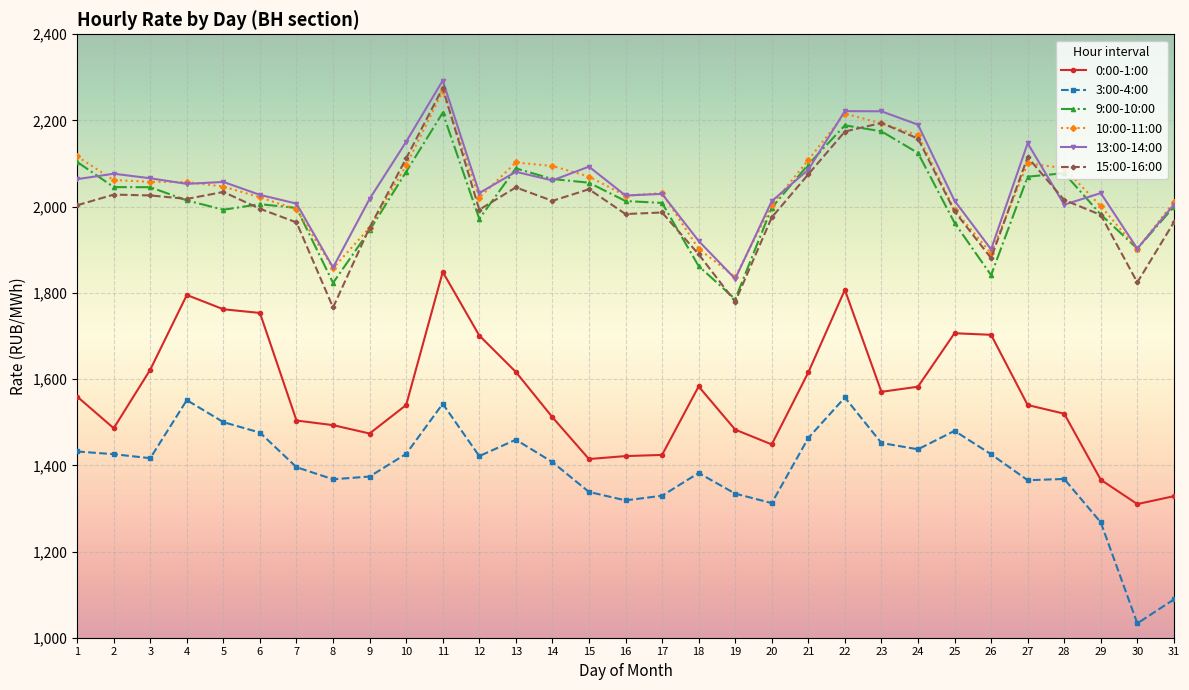

What is the highest value of the 9:00-10:00 series?

2218.0